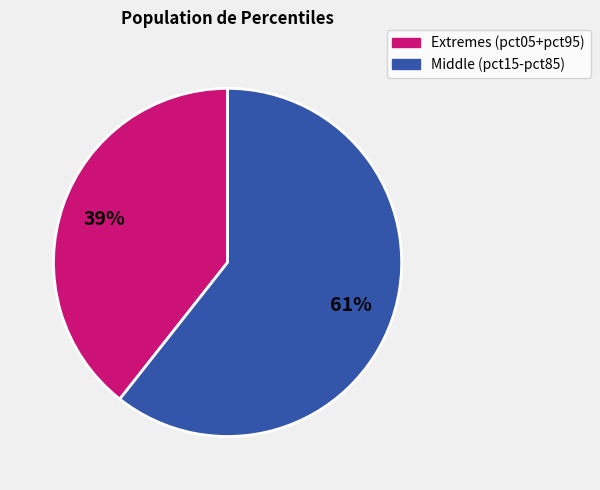

Is there any slice that represents more than half of the pie?

Yes